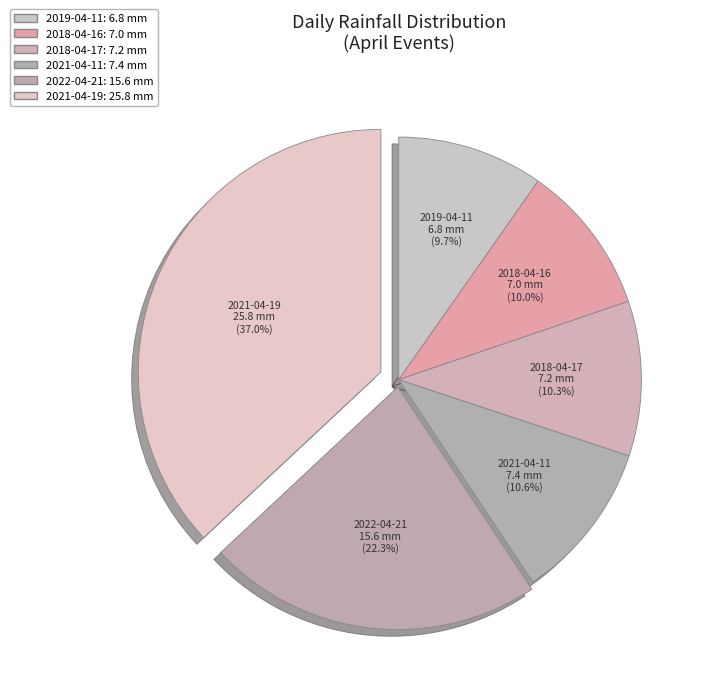

To the nearest percent, what portion does 2018-04-16 represent?

10%